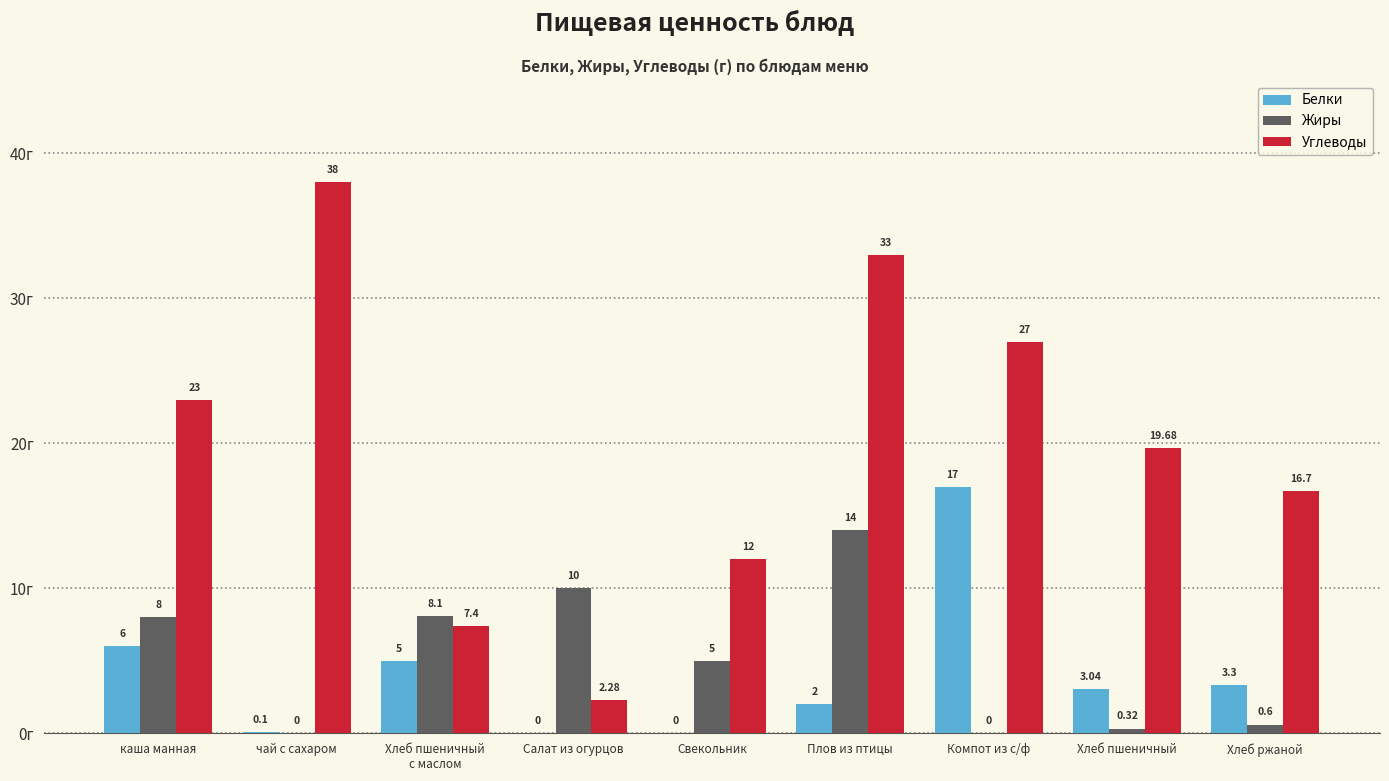

Count the number of data series in this chart.

3